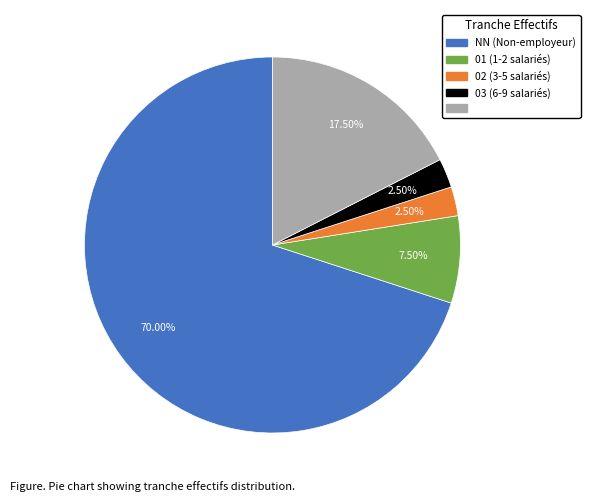

Is there a majority slice in this chart?

Yes